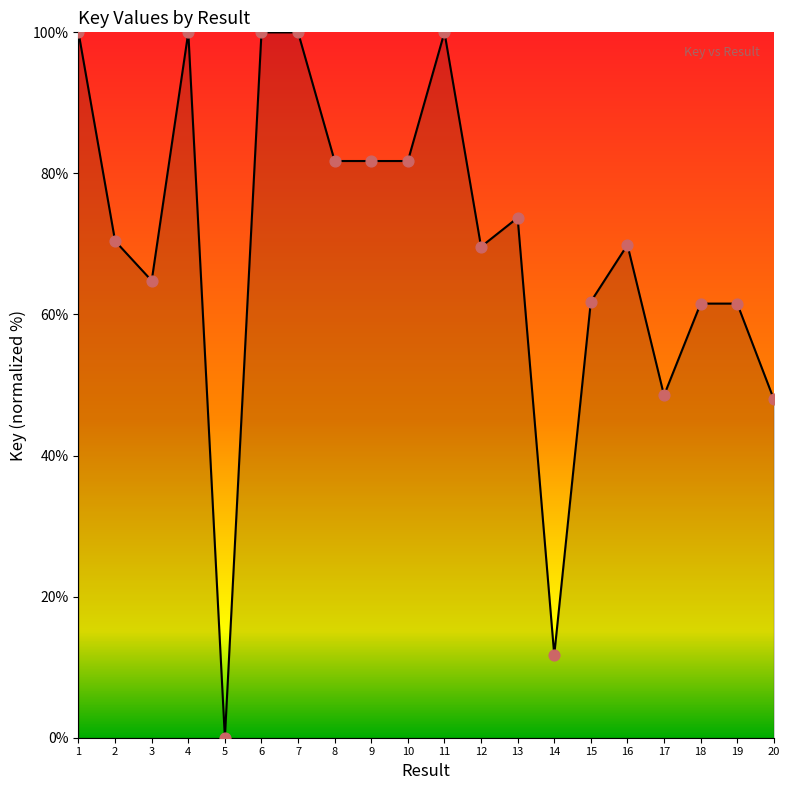

Between 12 and 2, which is larger?

2